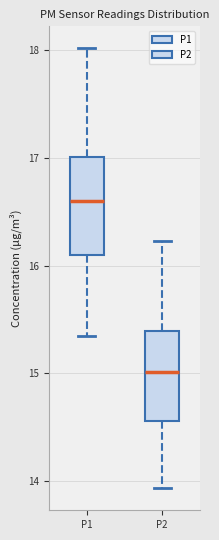

Where is the lower edge of the box for P1 on the y-axis? The values are not printed on the chart, so give them approximately, as read against the axis.

16.1